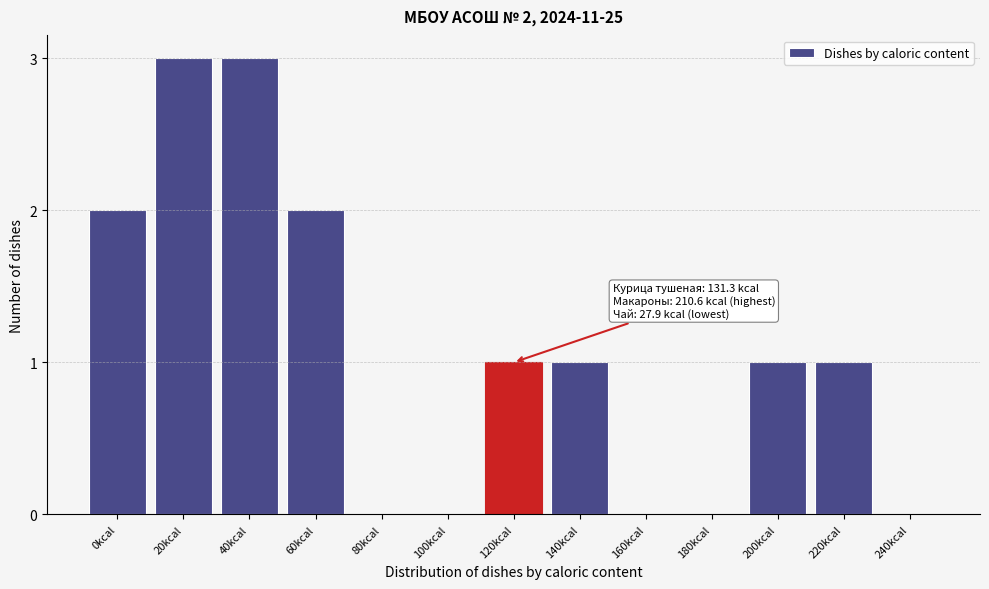

Reading left to right, what are all the values shown in this chart?

0kcal=2	20kcal=3	40kcal=3	60kcal=2	80kcal=0	100kcal=0	120kcal=1	140kcal=1	160kcal=0	180kcal=0	200kcal=1	220kcal=1	240kcal=0